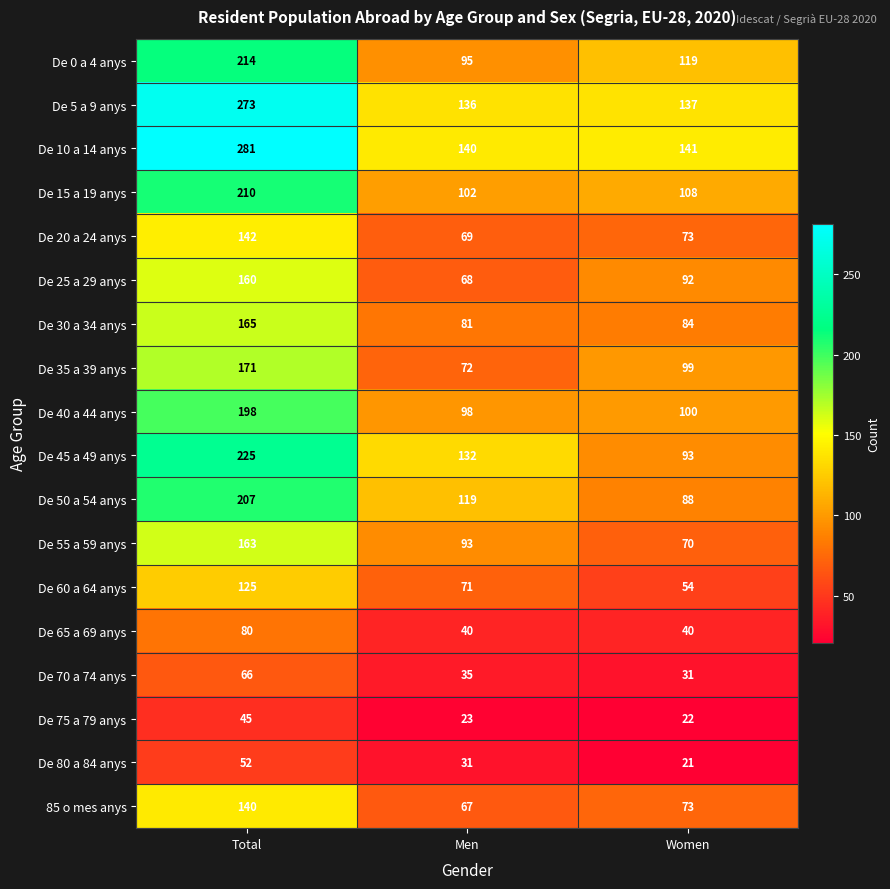

Which label corresponds to the smallest value in the chart?

Women